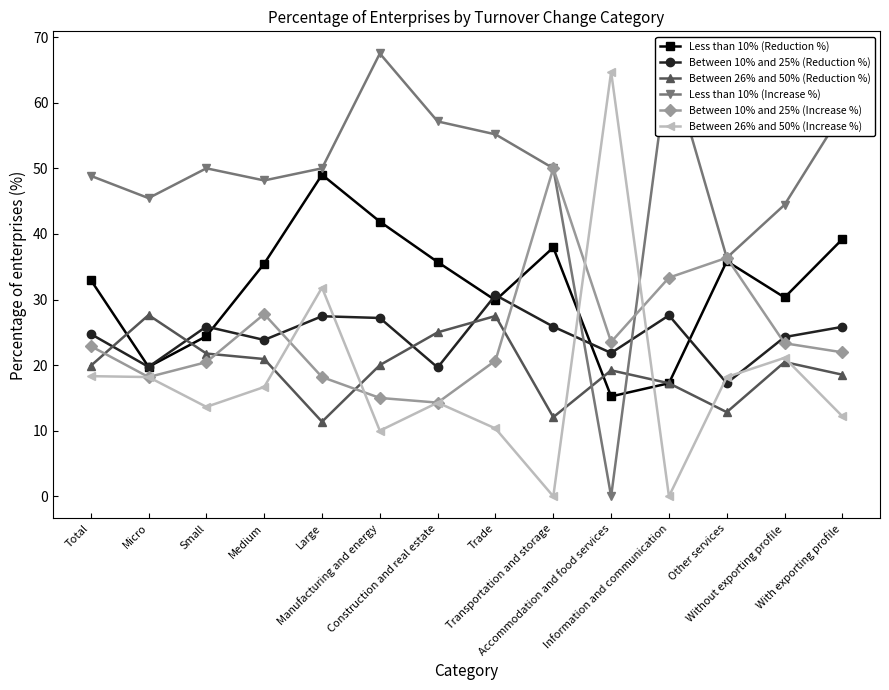

At which category does Between 26% and 50% (Increase %) reach its first local valley?

Small